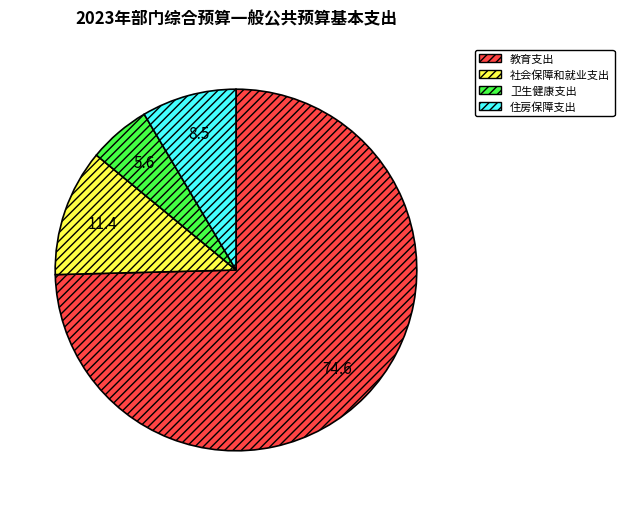

Rank the categories by value from highest to lowest.

教育支出, 社会保障和就业支出, 住房保障支出, 卫生健康支出